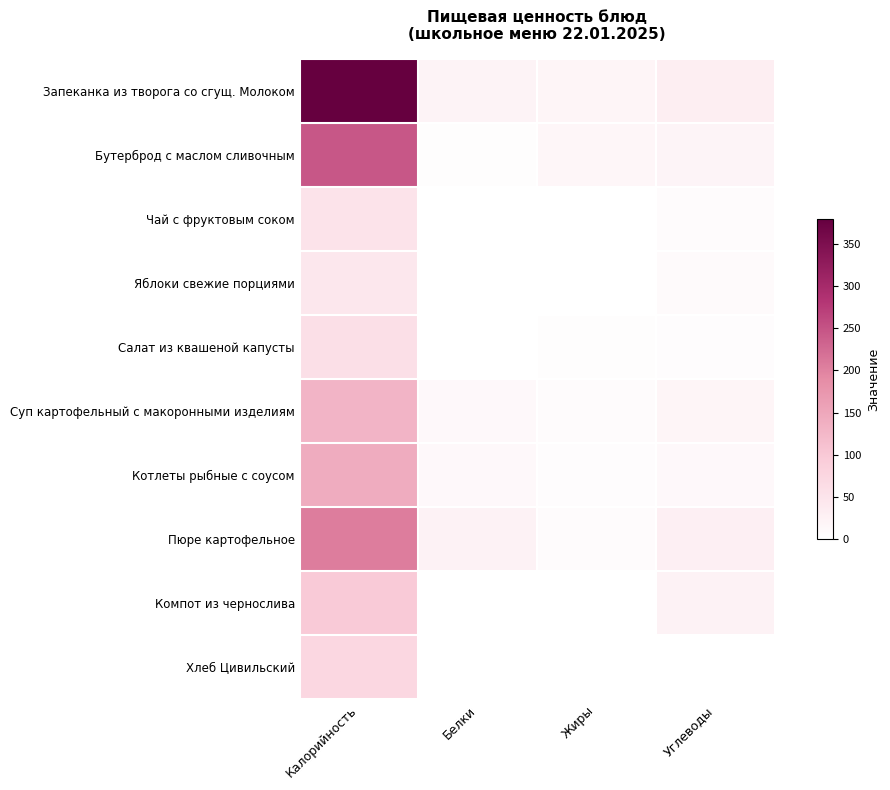

Reading left to right, list all the values displayed in this chart.

Запеканка из творога со сгущ. Молоком: Калорийность=379.4	Белки=22.2	Жиры=18.1	Углеводы=31.7
Бутерброд с маслом сливочным: Калорийность=244.8	Белки=3.2	Жиры=16.8	Углеводы=19.6
Чай с фруктовым соком: Калорийность=52.3	Белки=0.2	Жиры=0.0	Углеводы=7.0
Яблоки свежие порциями: Калорийность=45.0	Белки=0.4	Жиры=0.4	Углеводы=9.8
Салат из квашеной капусты: Калорийность=60.0	Белки=1.0	Жиры=3.0	Углеводы=4.6
Суп картофельный с макоронными изделиям: Калорийность=129.4	Белки=13.0	Жиры=6.1	Углеводы=18.2
Котлеты рыбные с соусом: Калорийность=142.1	Белки=13.2	Жиры=5.8	Углеводы=12.0
Пюре картофельное: Калорийность=205.0	Белки=23.8	Жиры=7.7	Углеводы=28.9
Компот из чернослива: Калорийность=97.5	Белки=0.4	Жиры=0.0	Углеводы=24.8
Хлеб Цивильский: Калорийность=73.5	Белки=0.4	Жиры=0.3	Углеводы=0.0